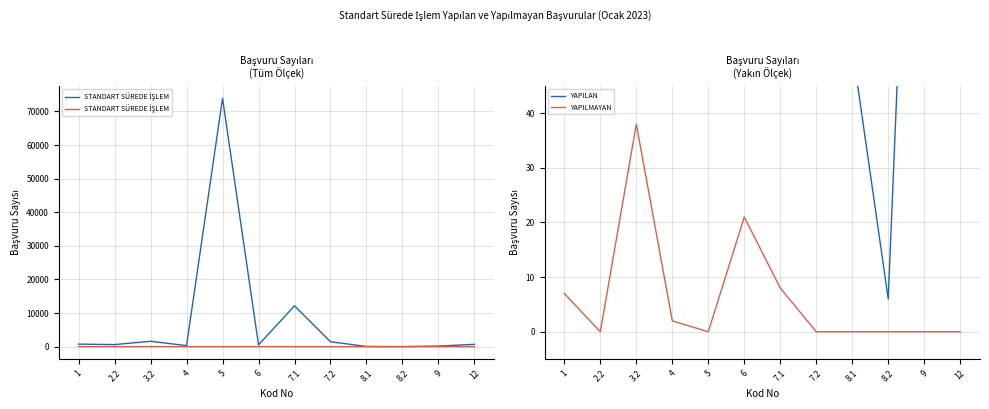

What is the sum of all STANDART SÜREDE İŞLEM YAPILMAYAN values?

76